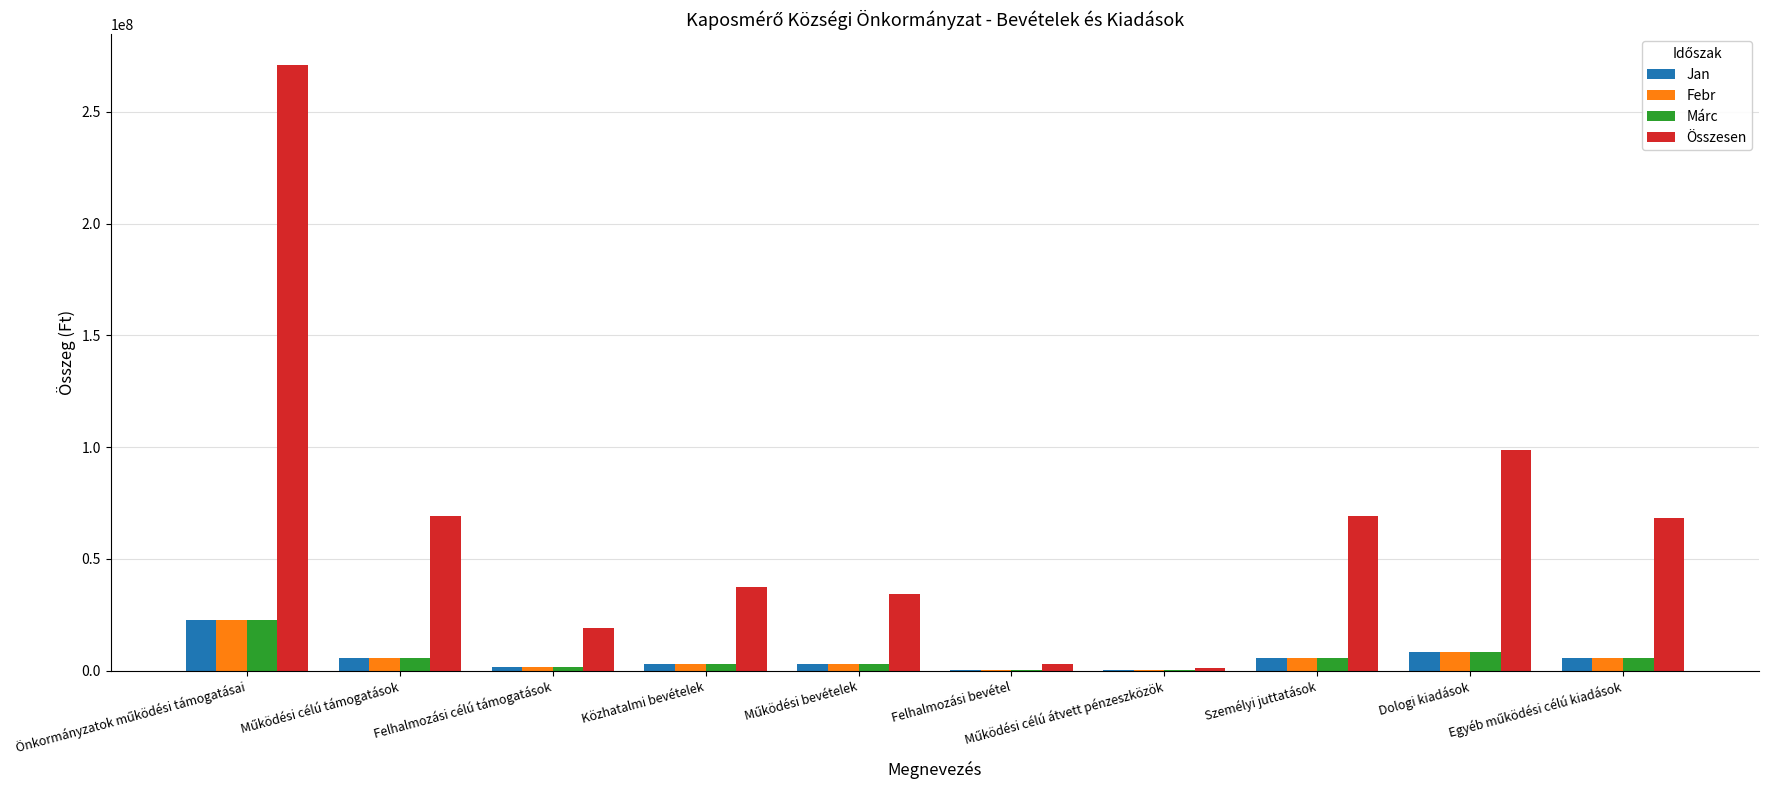

What is the sum of all Márc values?

55908796.0